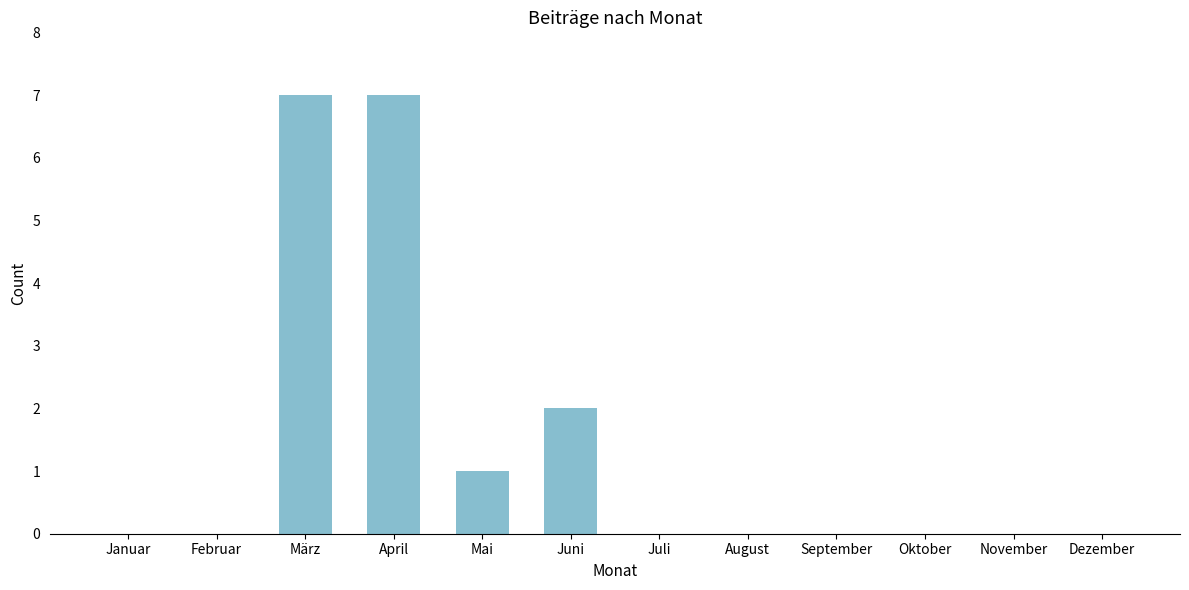

Reading left to right, extract all data points from this chart.

Januar=0	Februar=0	März=7	April=7	Mai=1	Juni=2	Juli=0	August=0	September=0	Oktober=0	November=0	Dezember=0